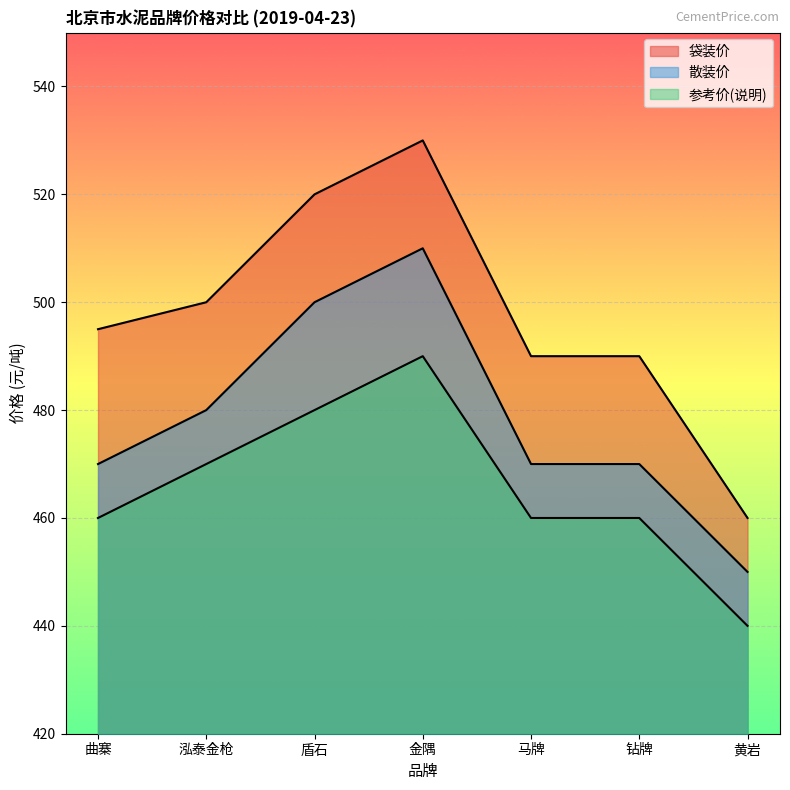

At which category is the sum across all series the highest?

金隅